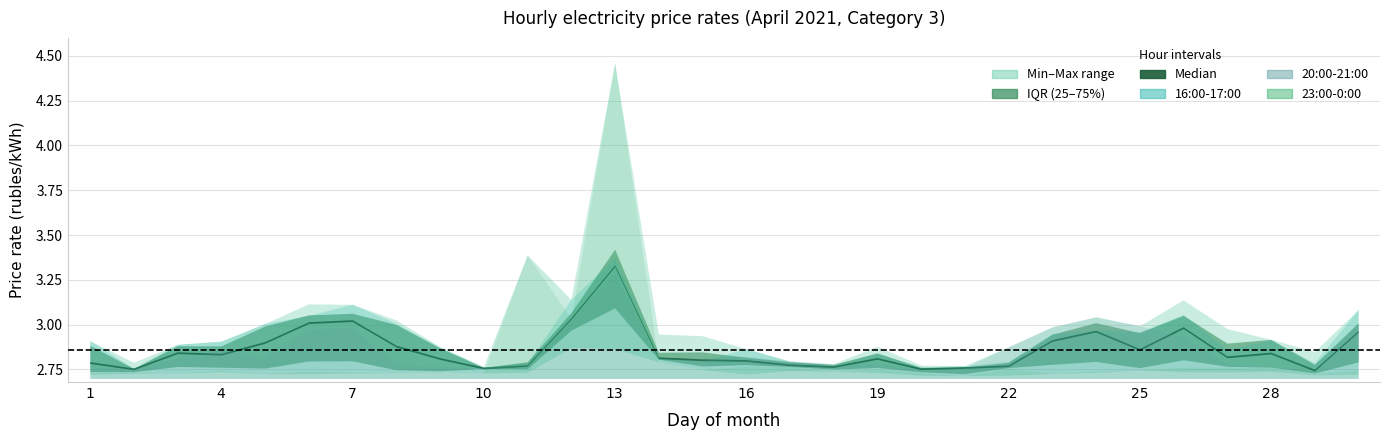

Rank the categories by 16:00-17:00 value from lowest to highest.

2, 10, 20, 21, 18, 11, 29, 22, 17, 15, 14, 19, 27, 16, 9, 3, 4, 1, 28, 23, 25, 24, 5, 8, 6, 26, 30, 7, 12, 13